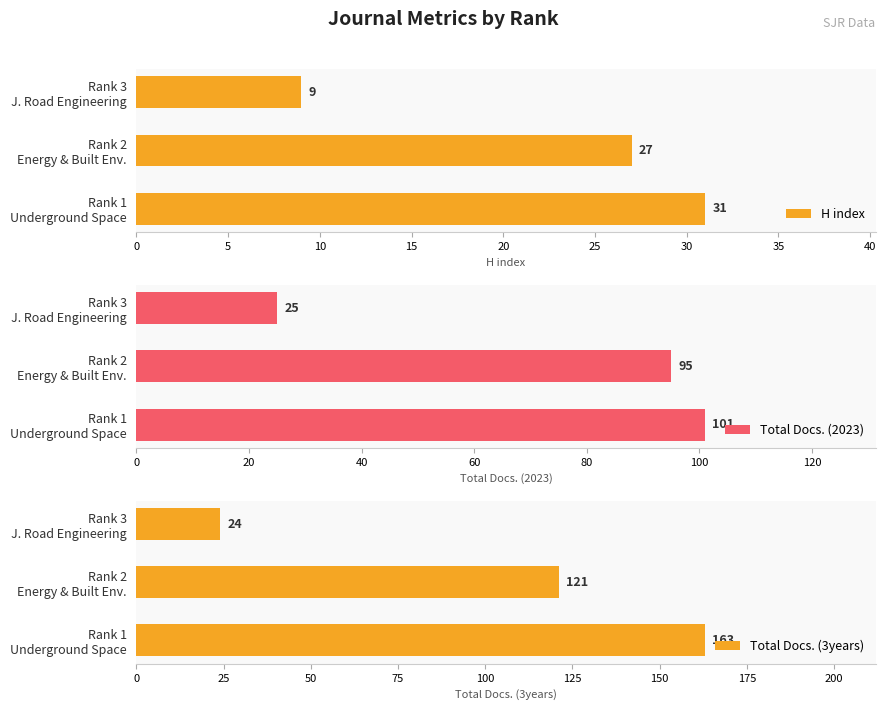

What is the value of the Total Docs. (2023) bar at the 3rd from the left?

25